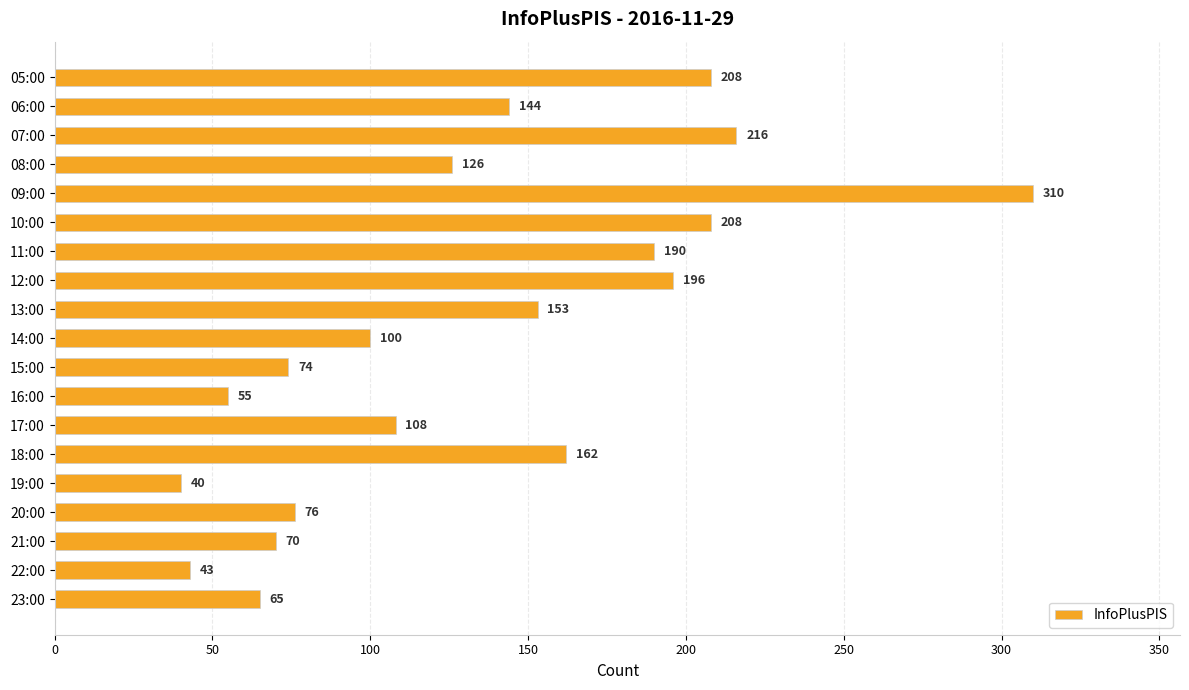

What position from the top is 17:00?

13